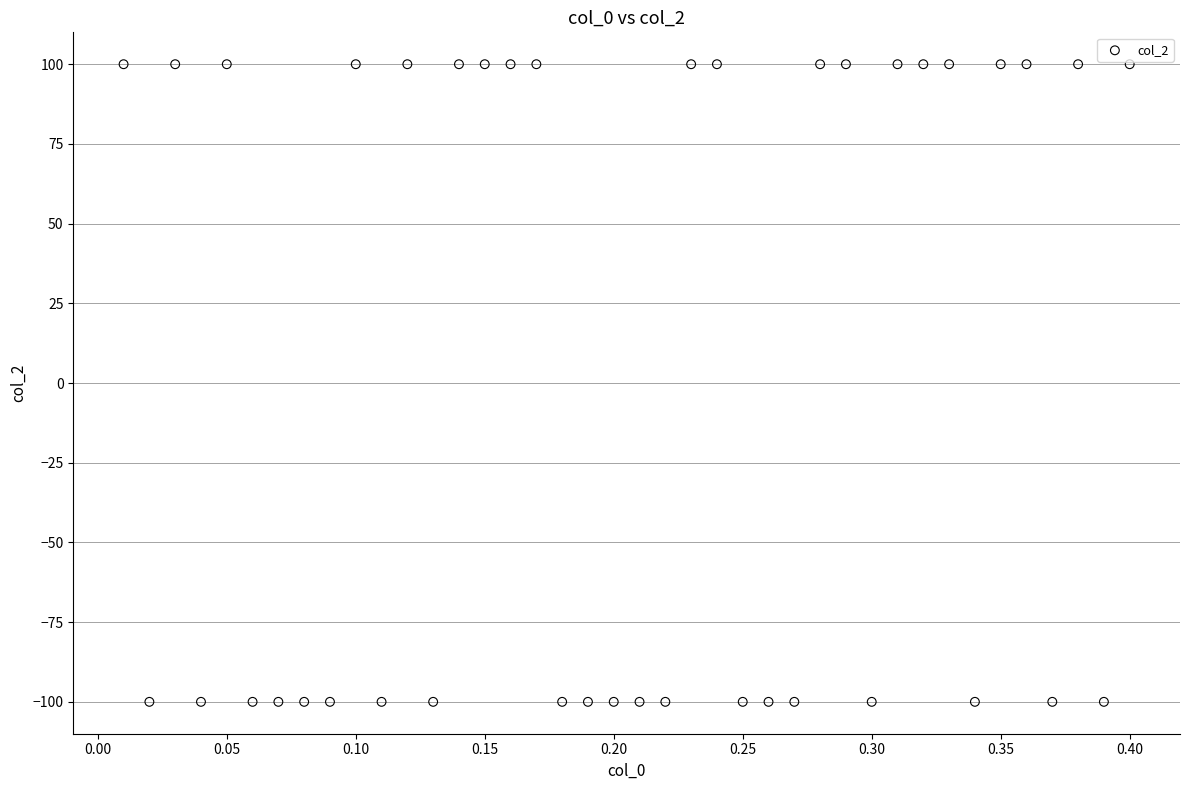

What is the range of Y values (max minus min)?

200